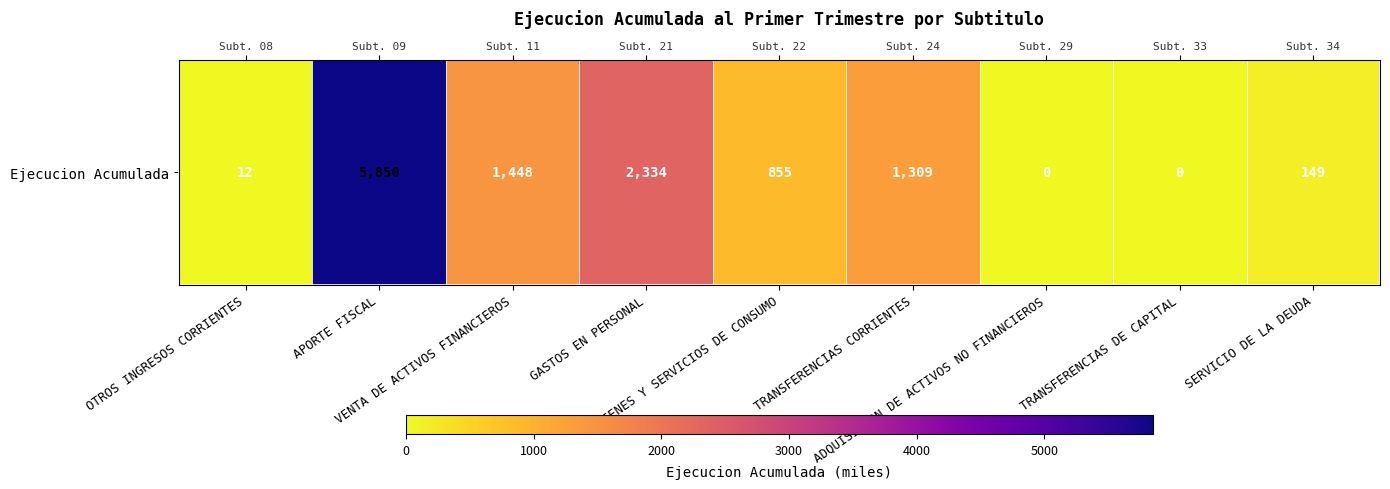

Which label corresponds to the smallest value in the chart?

ADQUISICION DE ACTIVOS NO FINANCIEROS